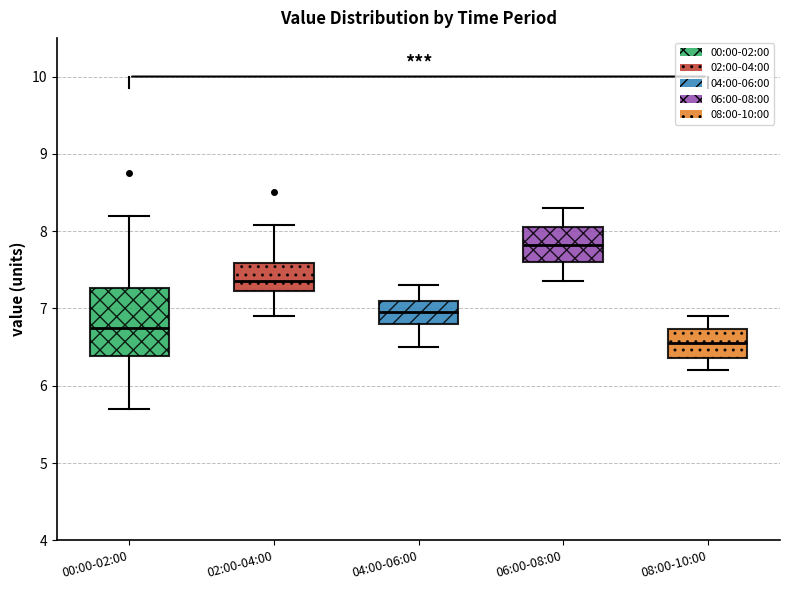

Reading left to right, read every box against the y-axis: the position of its median line, the range the box covers, and the ends of its whiskers. The values are not printed on the chart, so give them approximately, as read against the axis.

00:00-02:00: median 6.8, box 6.4 to 7.3, whiskers 5.7 to 8.2
02:00-04:00: median 7.4, box 7.2 to 7.6, whiskers 6.9 to 8.1
04:00-06:00: median 7.0, box 6.8 to 7.1, whiskers 6.5 to 7.3
06:00-08:00: median 7.8, box 7.6 to 8.1, whiskers 7.4 to 8.3
08:00-10:00: median 6.6, box 6.4 to 6.7, whiskers 6.2 to 6.9